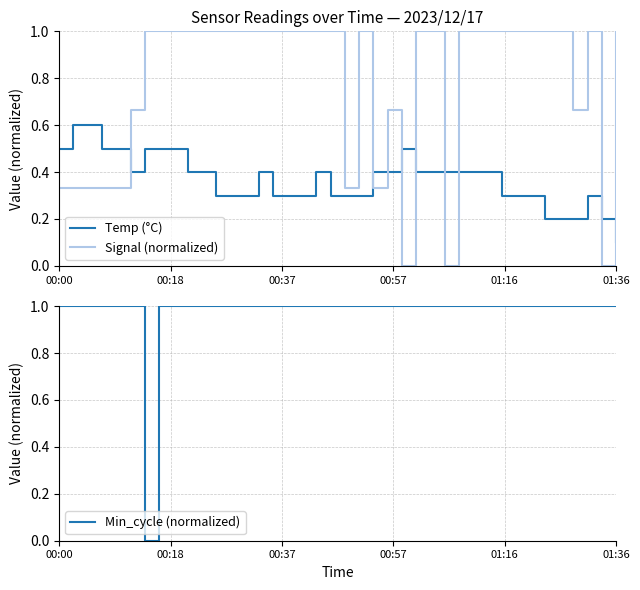

True or false: Min_cycle (normalized) and Temp (°C) cross at least once.

True